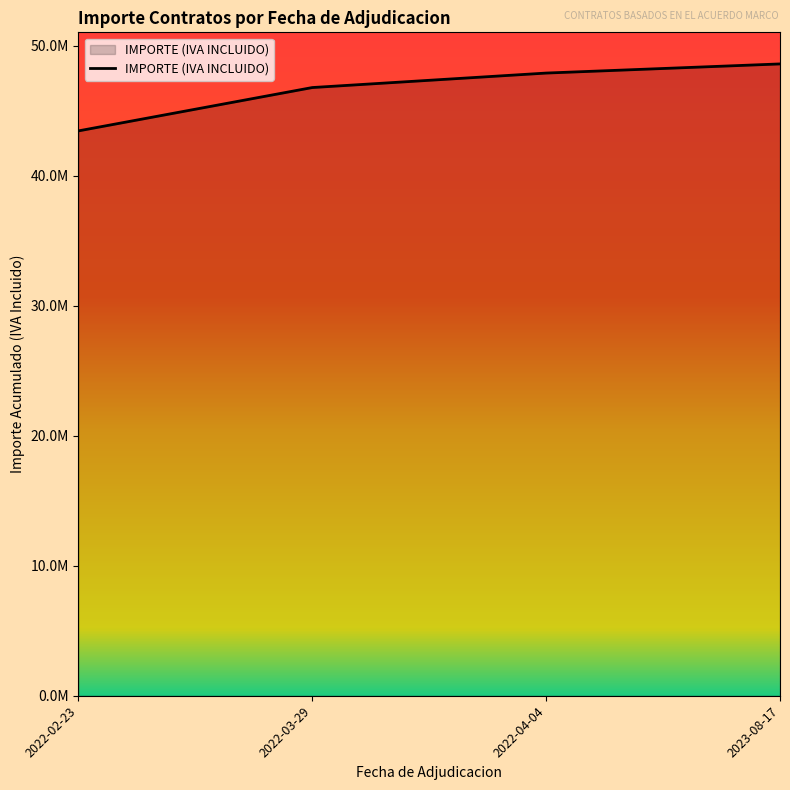

What is the sum of the values at 2022-02-23 and 2022-04-04?

91343769.4